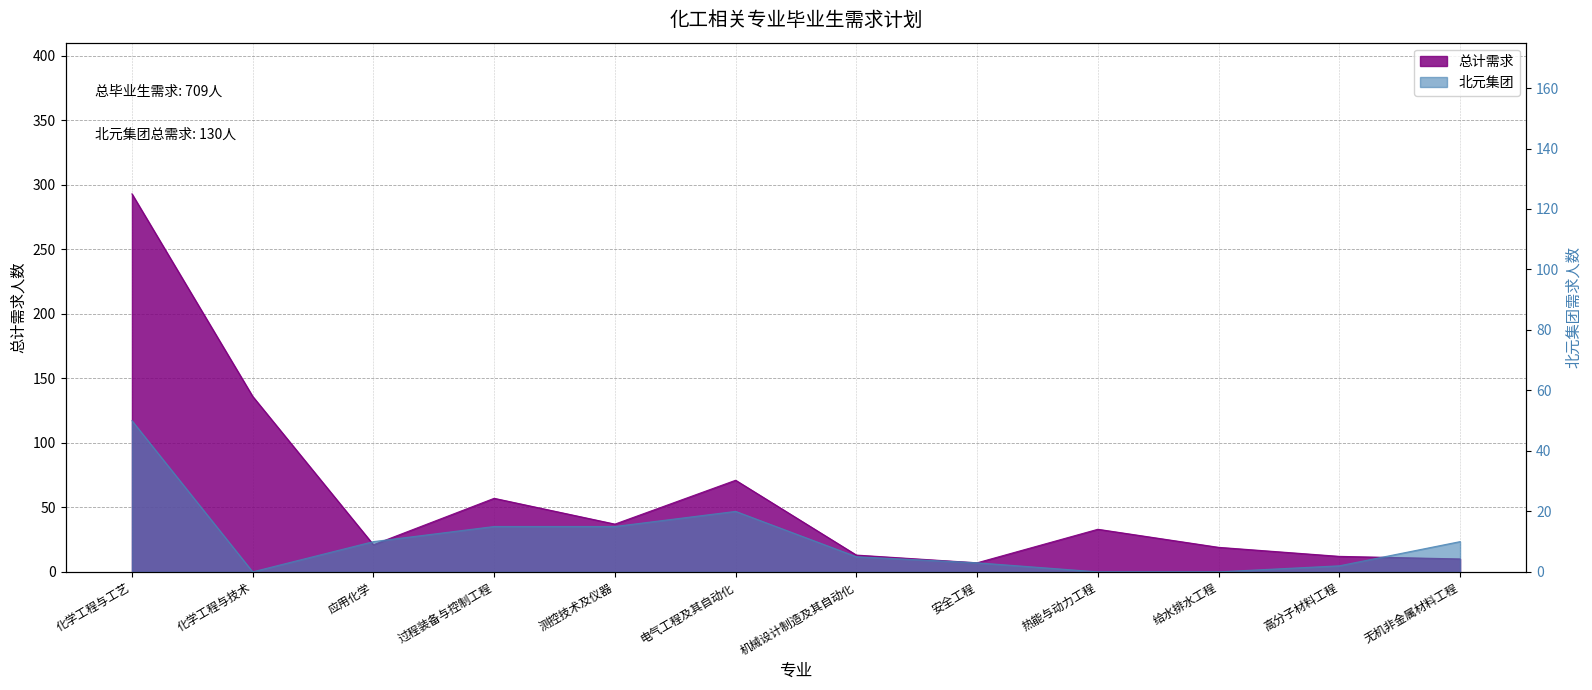

Rank the series by their average value, from highest to lowest.

总计需求, 北元集团